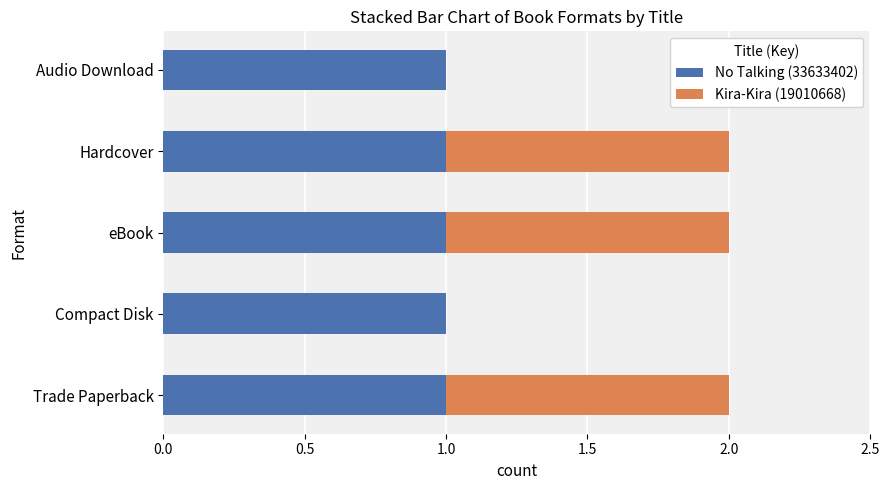

Is it true that No Talking (33633402) equals 1 at Audio Download?

True